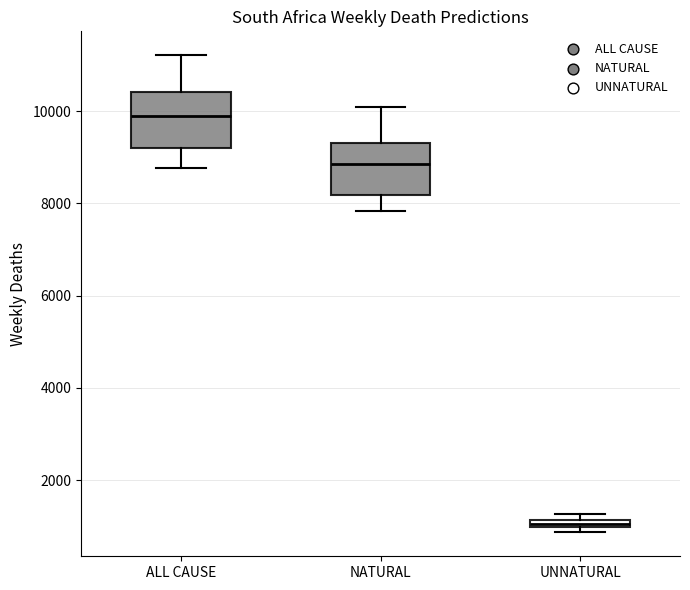

Which box has the highest median line?

ALL CAUSE